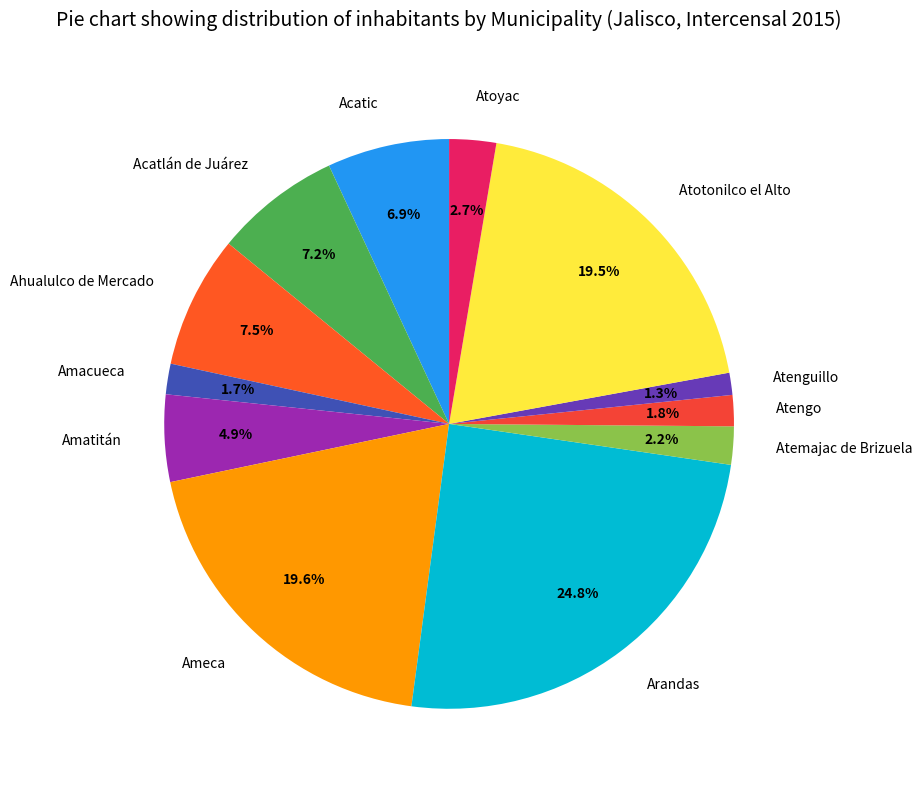

Count the number of slices in the pie.

12